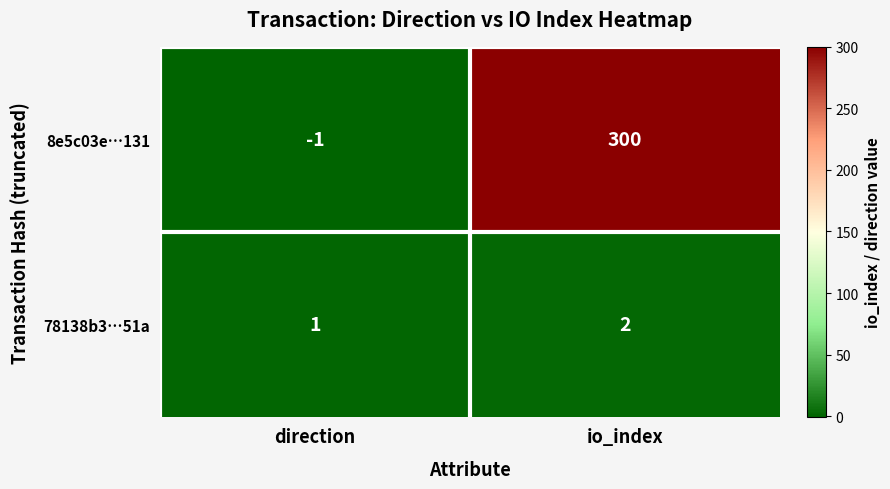

What value does the 8e5c03e…131 series have at io_index, to the nearest 5?

300